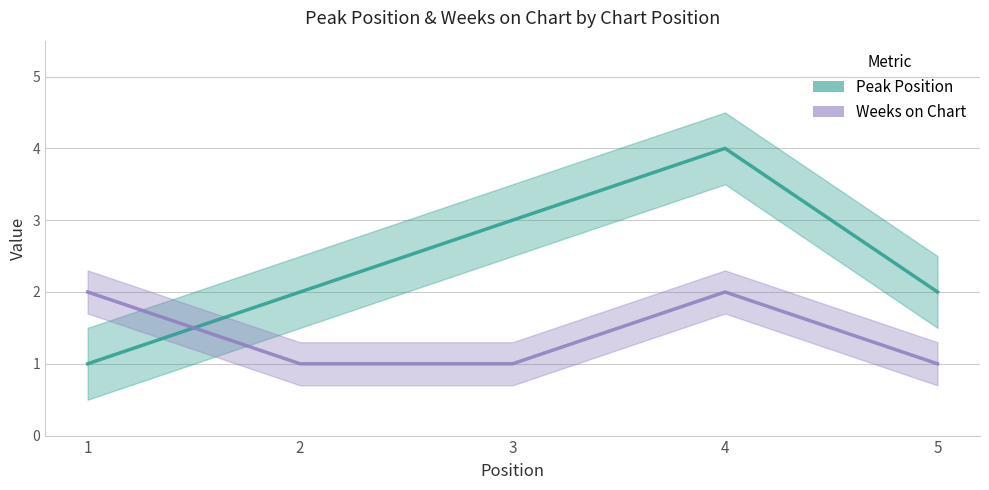

How many values in the Peak Position series exceed 2?

2